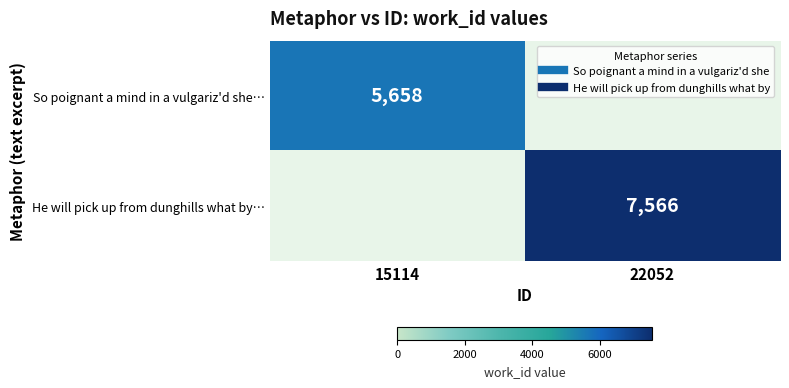

At 22052, list the series in order from smallest to largest.

So poignant a mind in a vulgariz'd she…, He will pick up from dunghills what by…